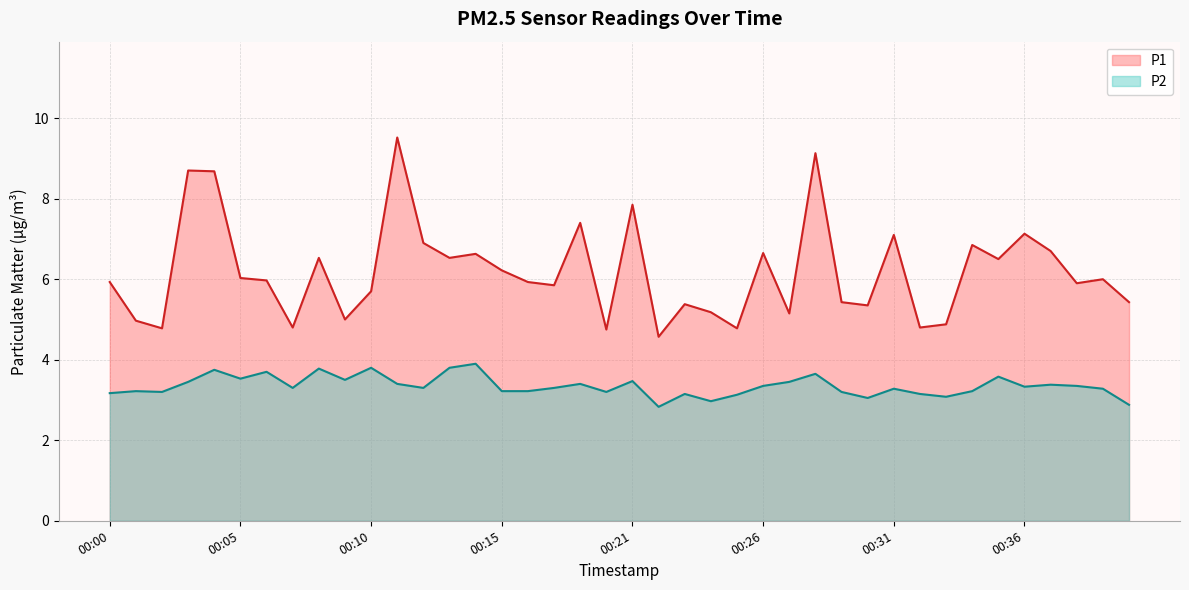

Rank the series by their average value, from highest to lowest.

P1, P2